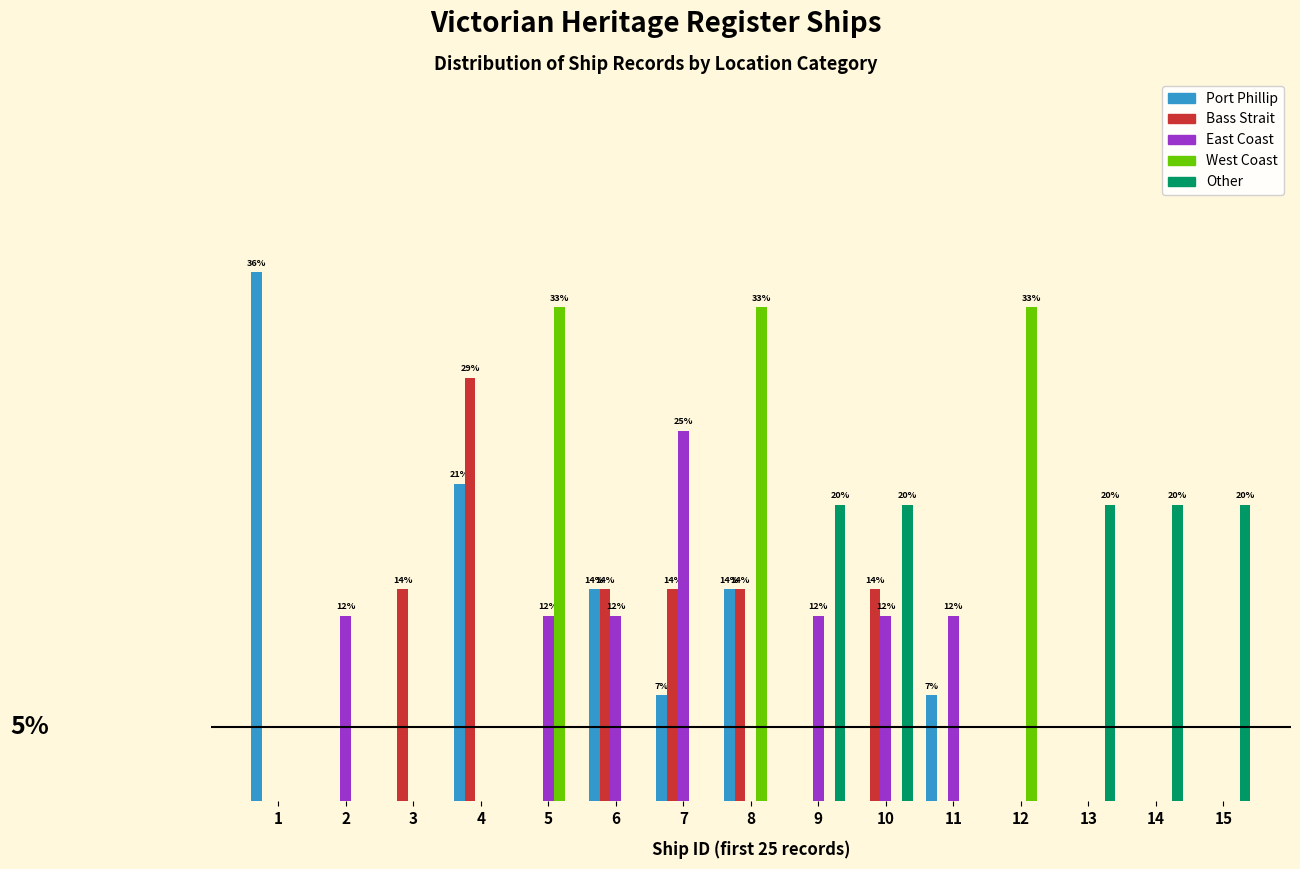

Are the bars grouped side by side (vs. stacked)?

Yes